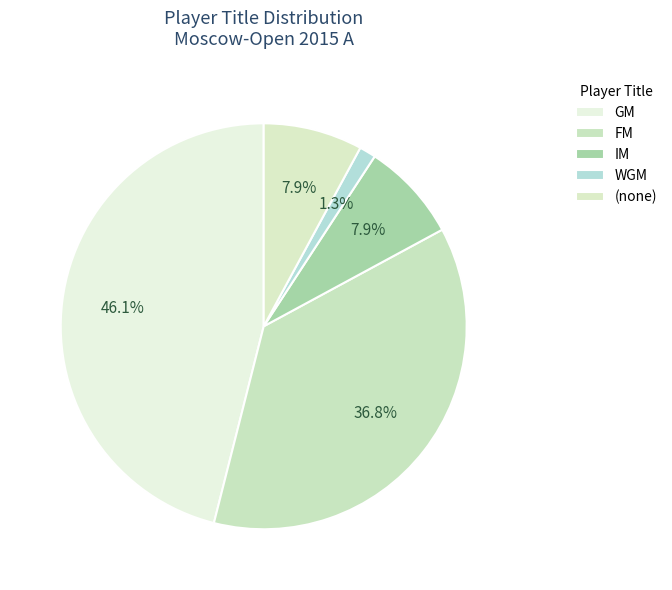

How many segments does this pie chart have?

5